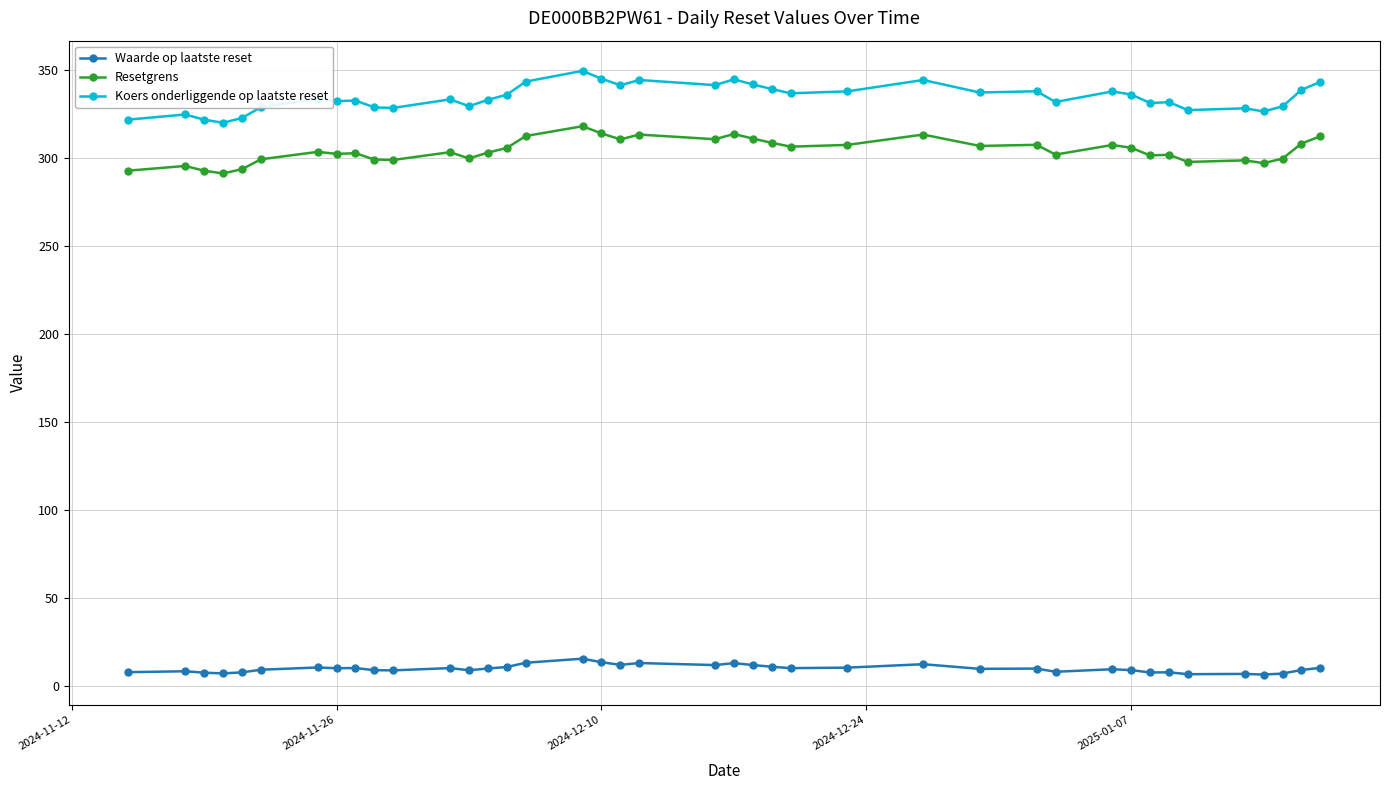

True or false: Waarde op laatste reset has more than 0 points higher than both neighbors.

True